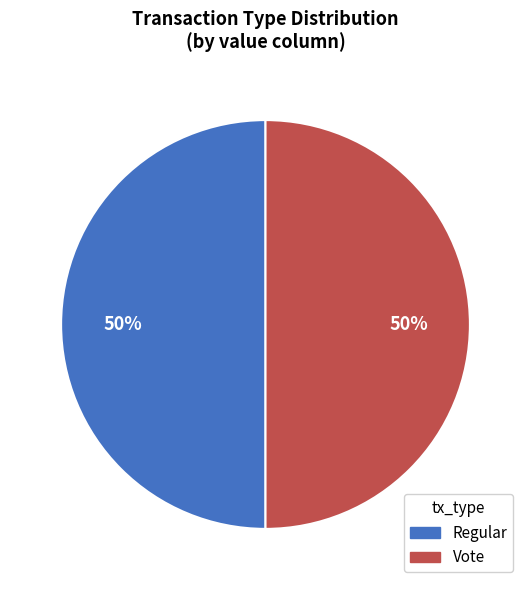

To the nearest percent, what is the difference between the Regular and Vote slice percentages?

0%